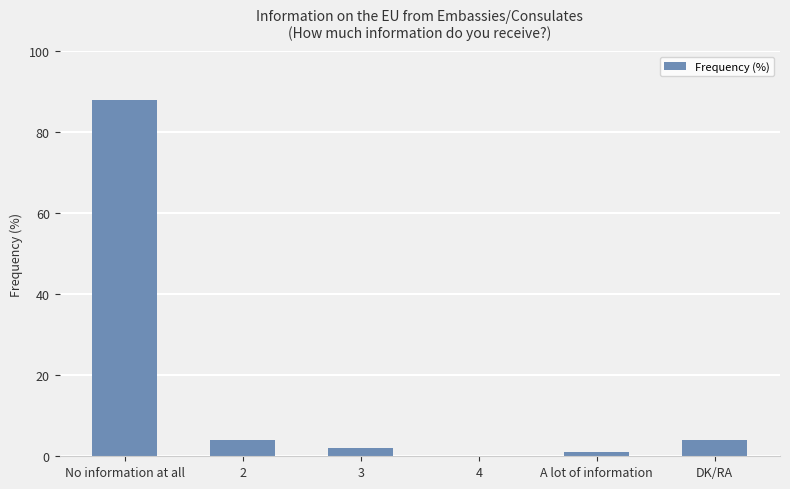

Which label corresponds to the largest value in the chart?

No information at all